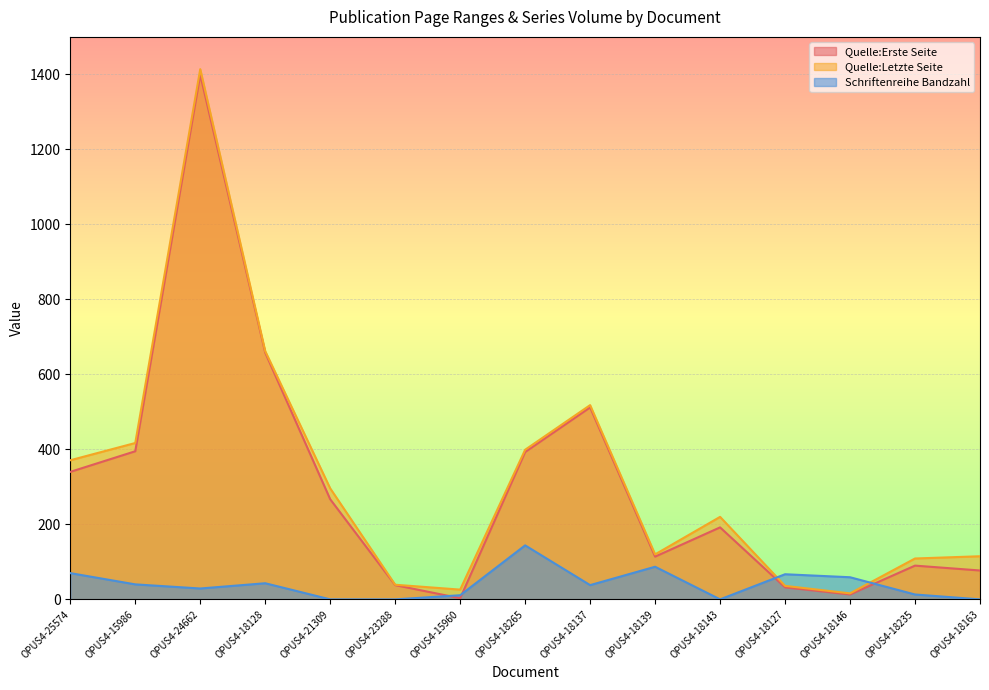

Count the number of data series in this chart.

3